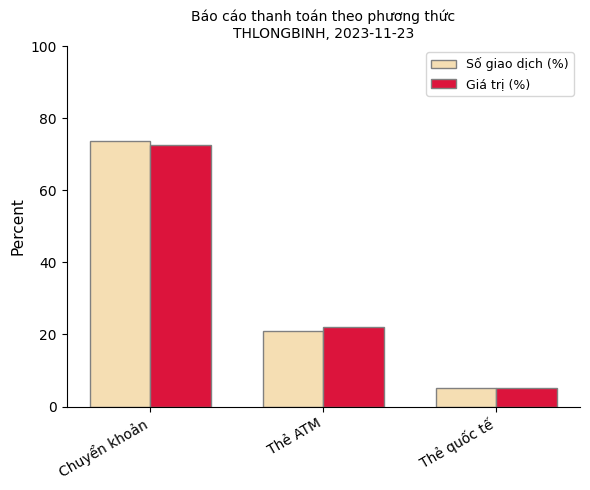

Reading left to right, what are all the values shown in this chart?

Số giao dịch (%): 73.7	21.1	5.3
Giá trị (%): 72.6	22.1	5.3